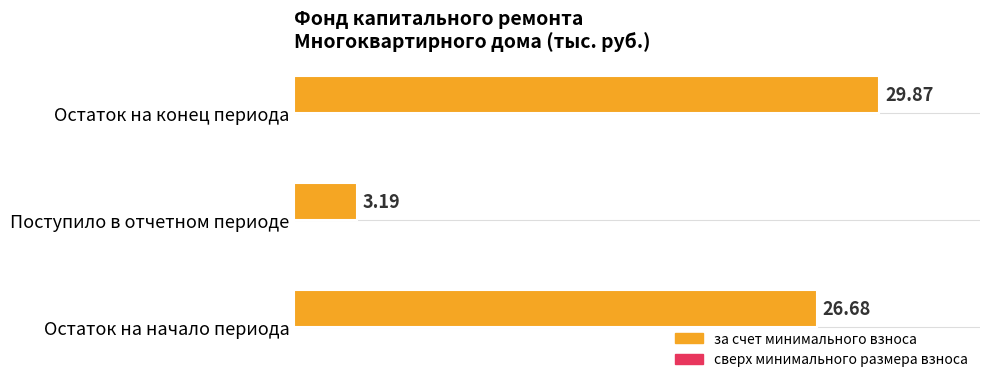

Rank the categories by value from highest to lowest.

Остаток на конец периода, Остаток на начало периода, Поступило в отчетном периоде